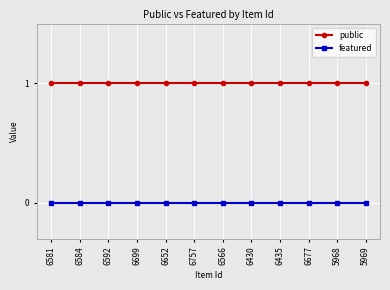

What is the approximate value of public at 6699?

1